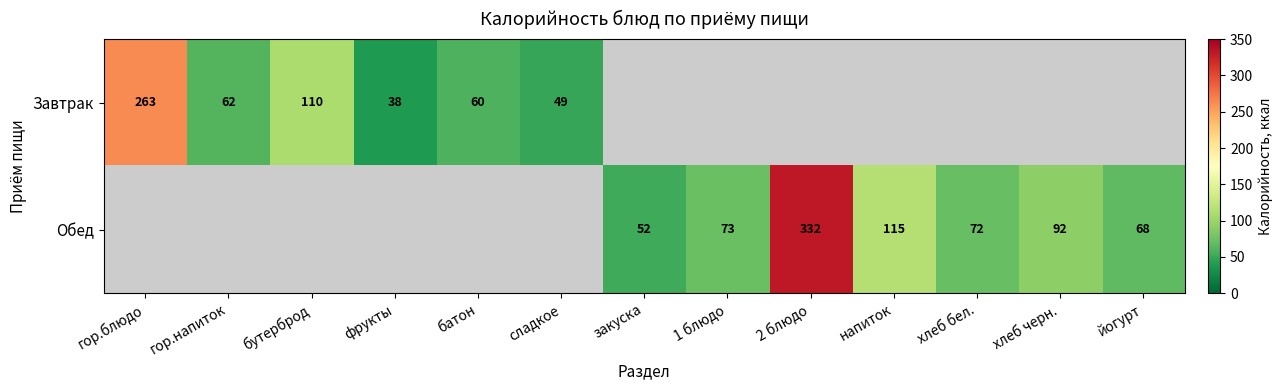

Is it true that Завтрак equals 15.5 at сладкое?

False